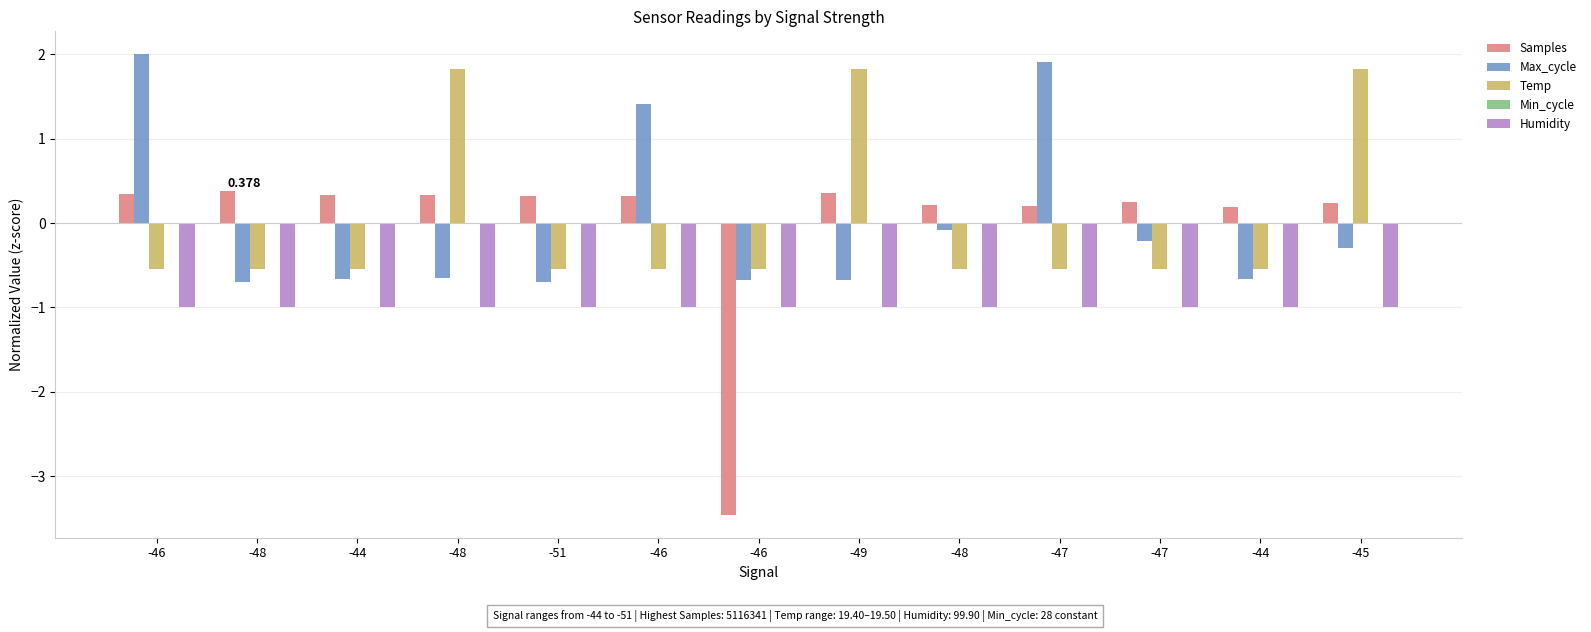

How many values in Temp are below zero?

10